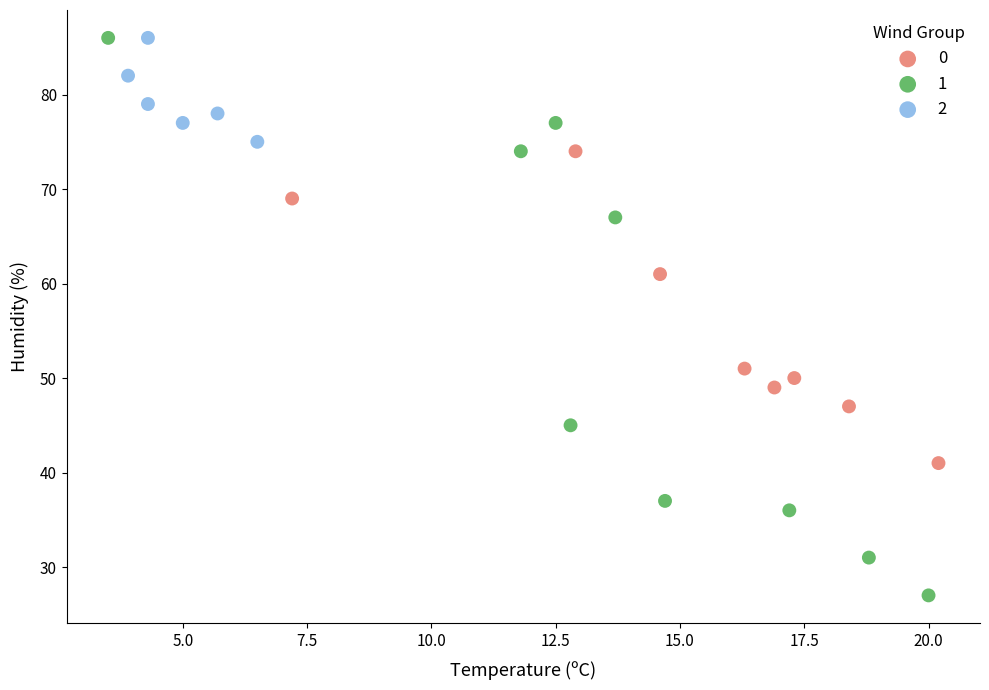

Which series has the widest spread of Y values?

1